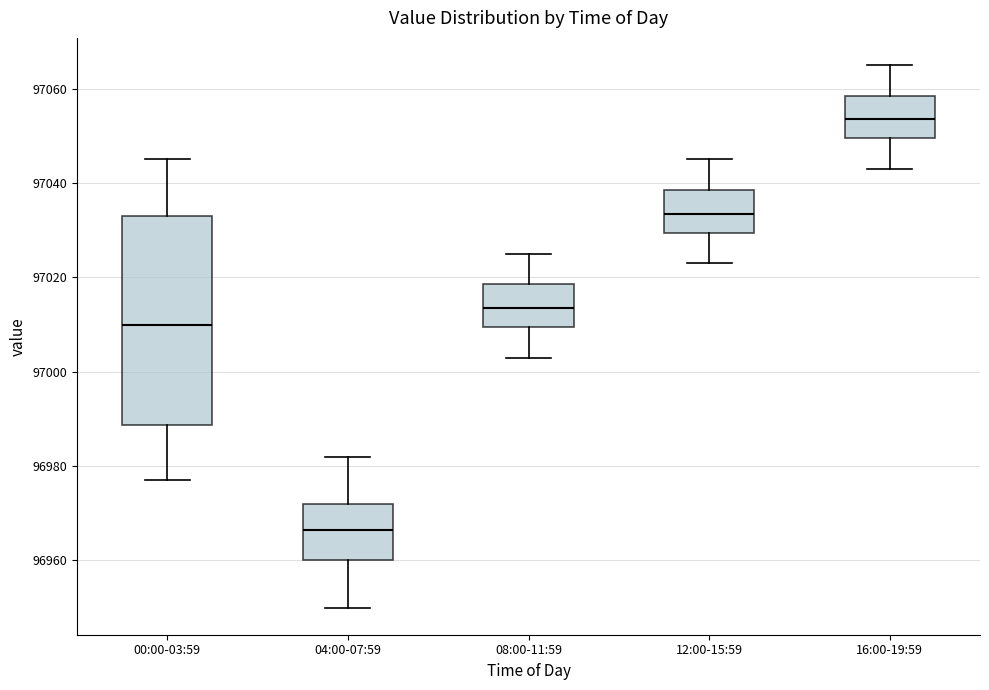

Which box has the highest median line?

16:00-19:59